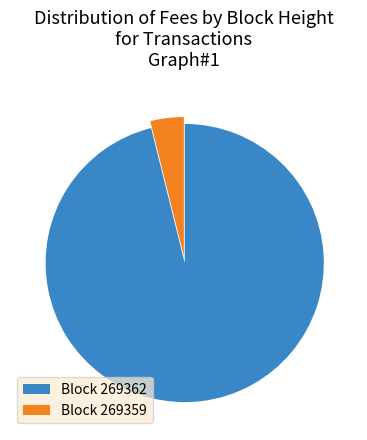

Combined, do Block 269362 and Block 269359 account for over 50%?

Yes